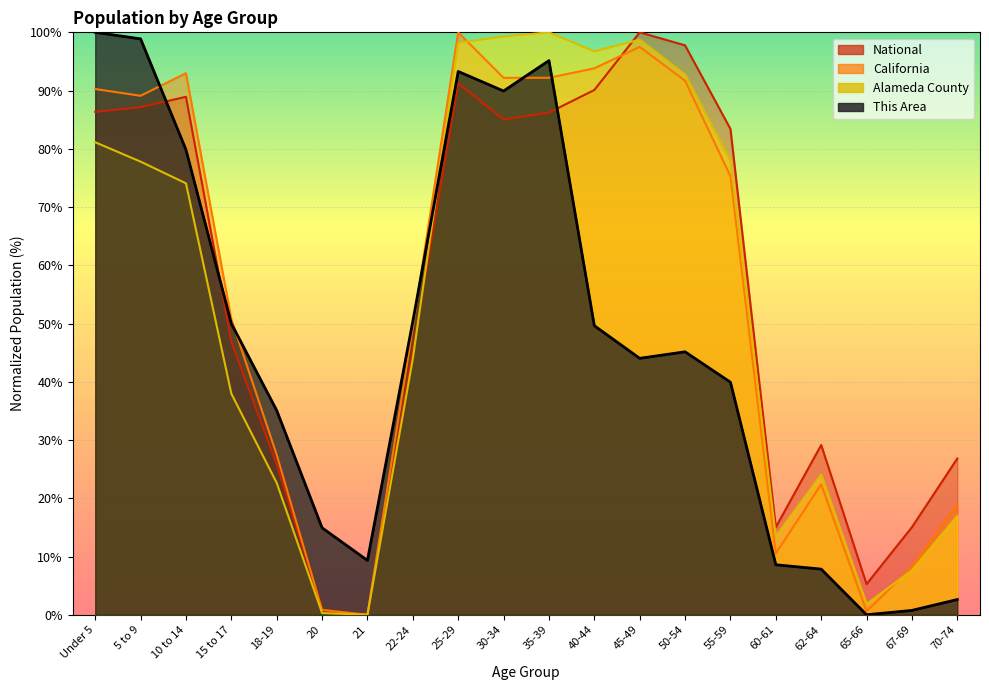

The value of National at 67-69 is 15.0. True or false?

True